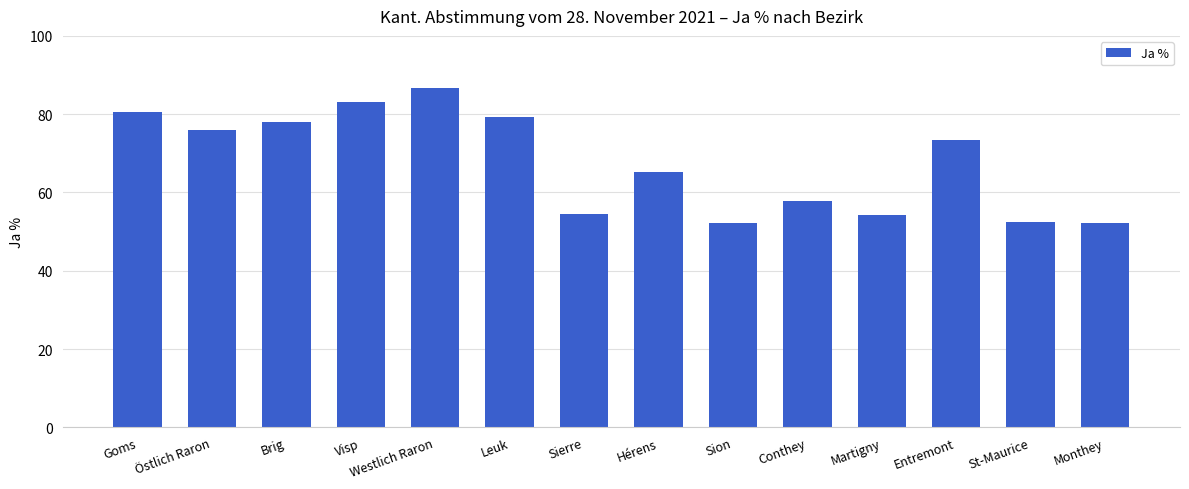

What is the change in value from Conthey to Monthey?

-5.6